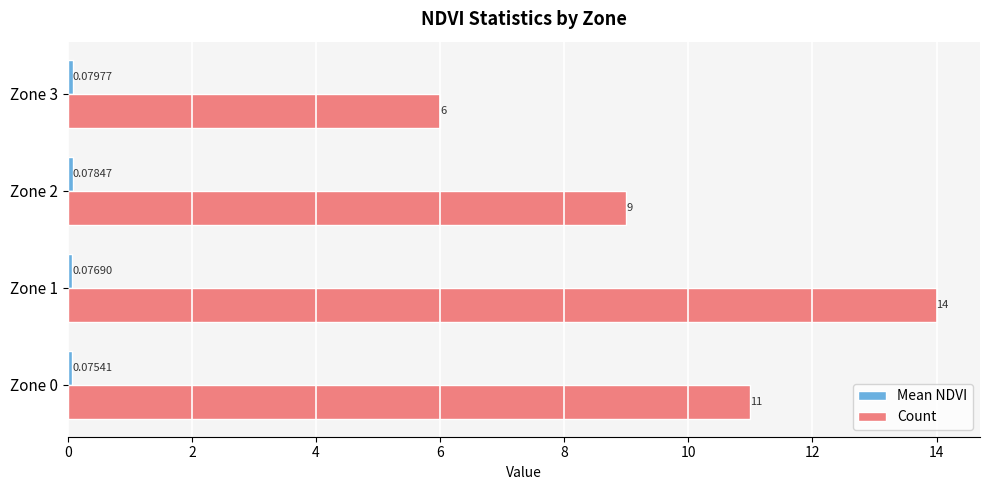

What is the lowest value of the Count series?

6.0